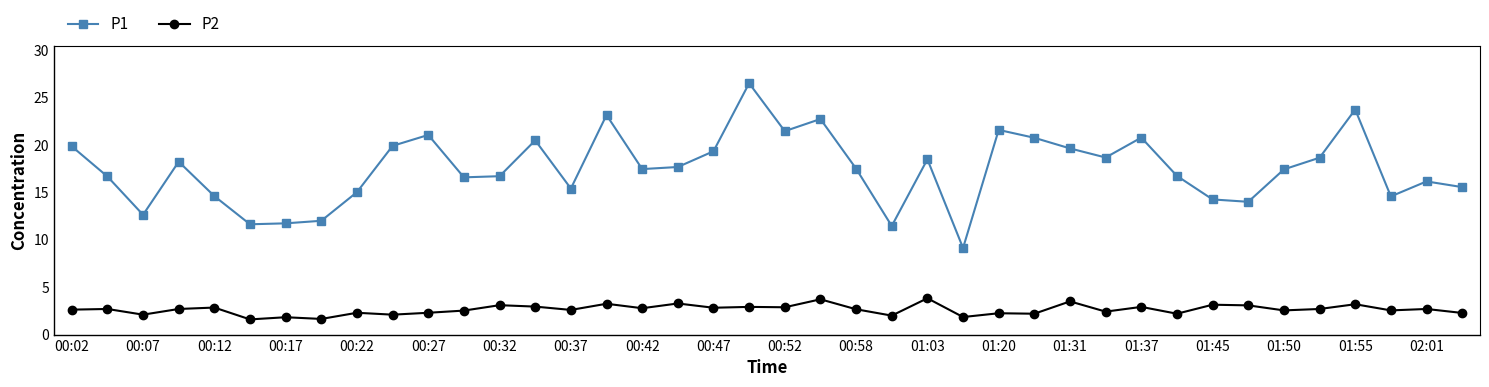

At how many categories does at least one series exceed 4?

40